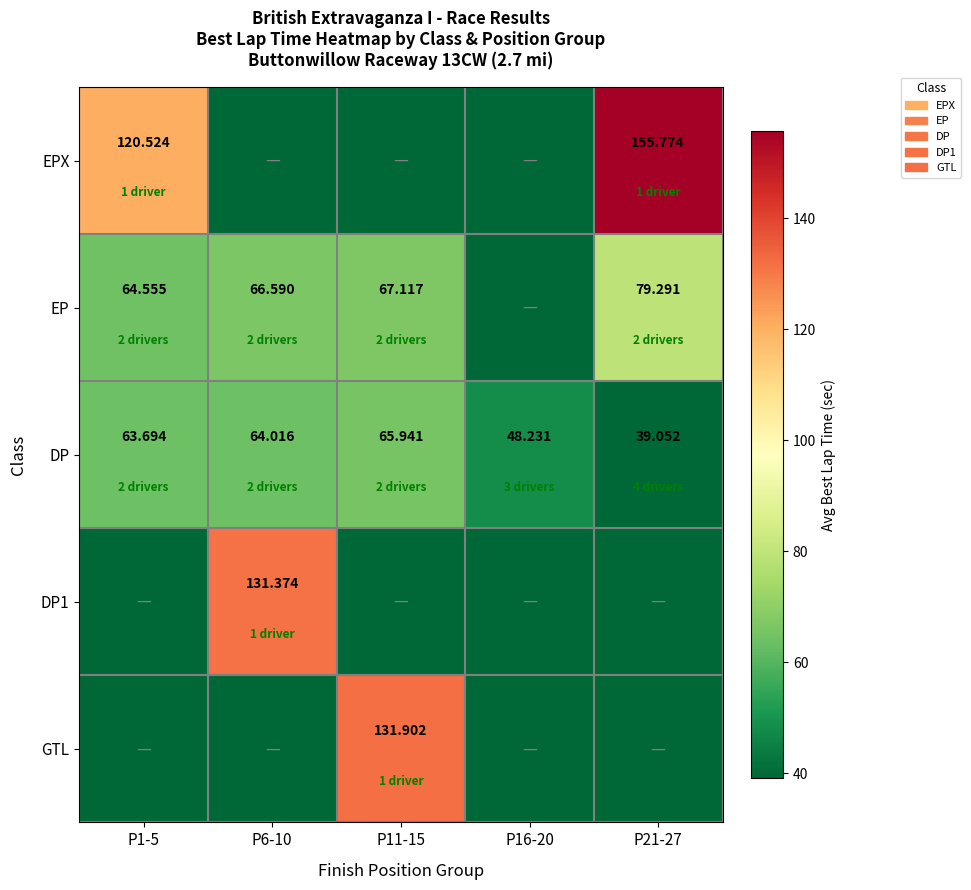

Which series has the largest total across all categories?

DP